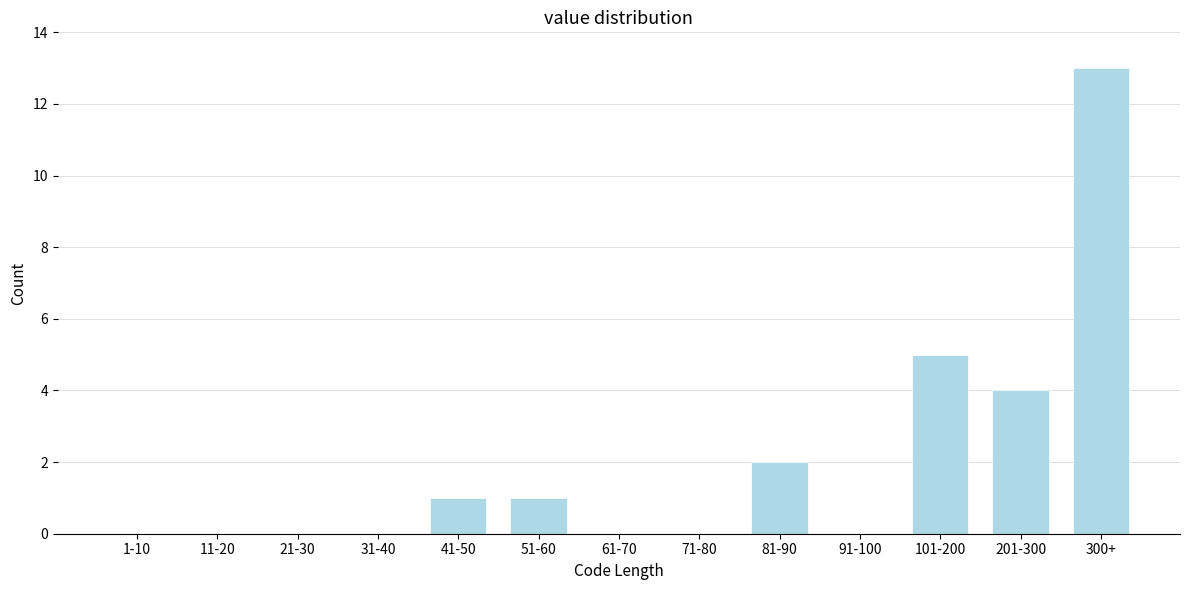

Reading right to left, transcribe all the data shown in this chart.

300+=13	201-300=4	101-200=5	91-100=0	81-90=2	71-80=0	61-70=0	51-60=1	41-50=1	31-40=0	21-30=0	11-20=0	1-10=0